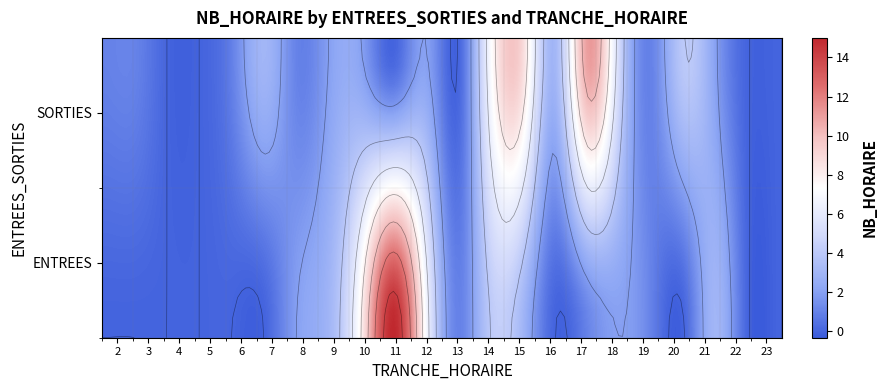

Between 16 and 21, which series saw the biggest shift?

ENTREES